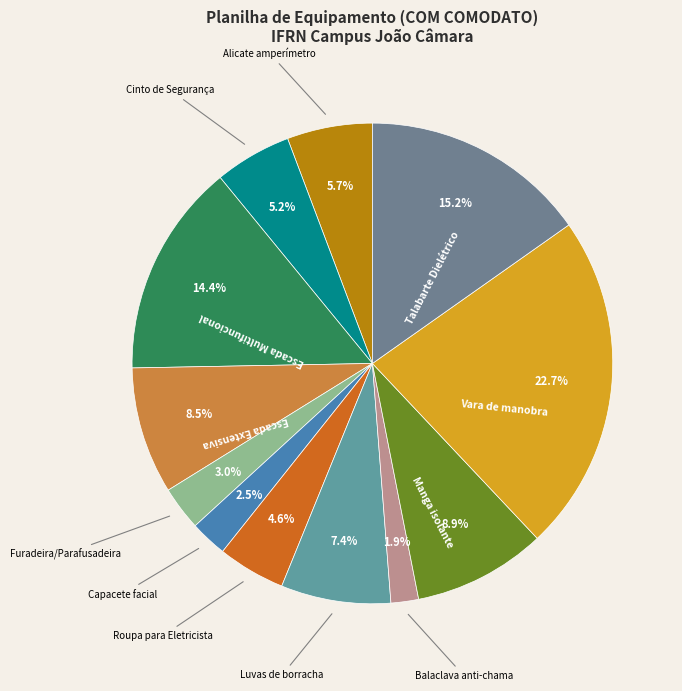

Which category has the biggest portion of the pie?

Vara de manobra